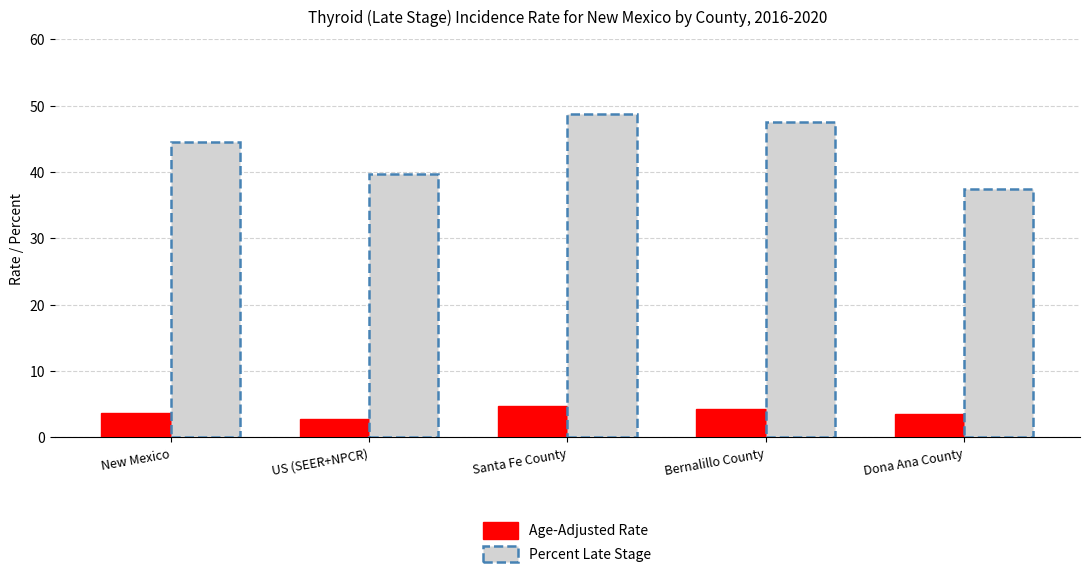

Read the value at New Mexico.

3.7